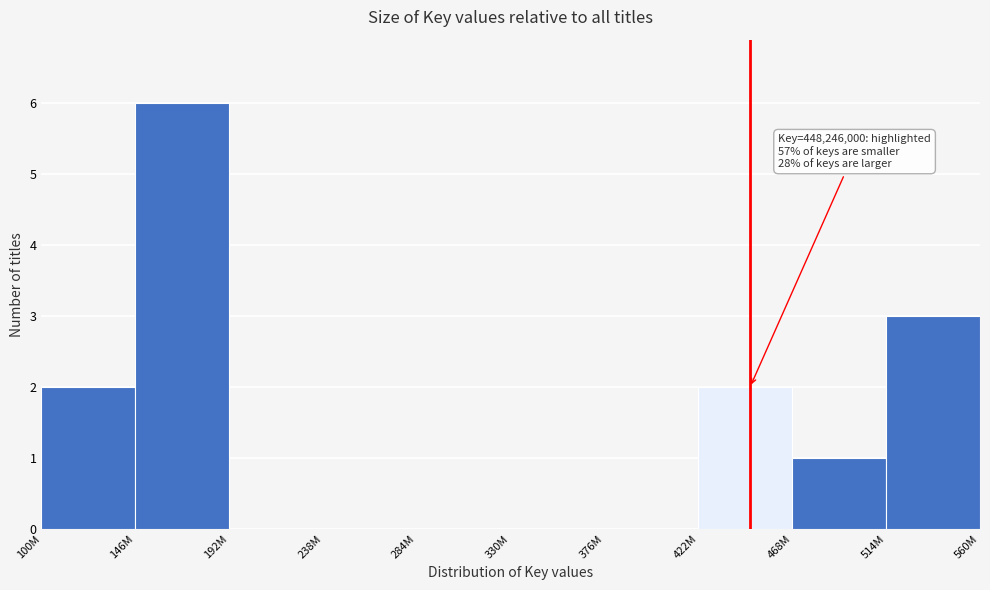

Reading left to right, list all the values displayed in this chart.

100M=2	146M=6	192M=0	238M=0	284M=0	330M=0	376M=0	422M=2	468M=1	560M=3